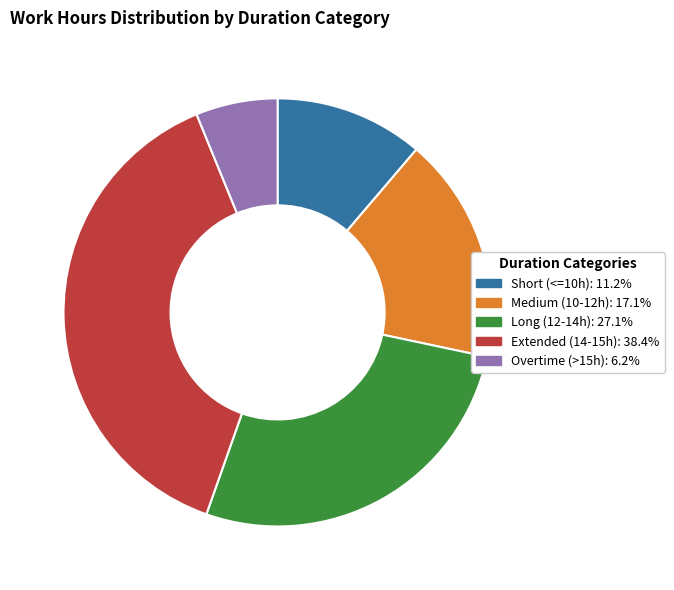

Does any single category account for the majority?

No